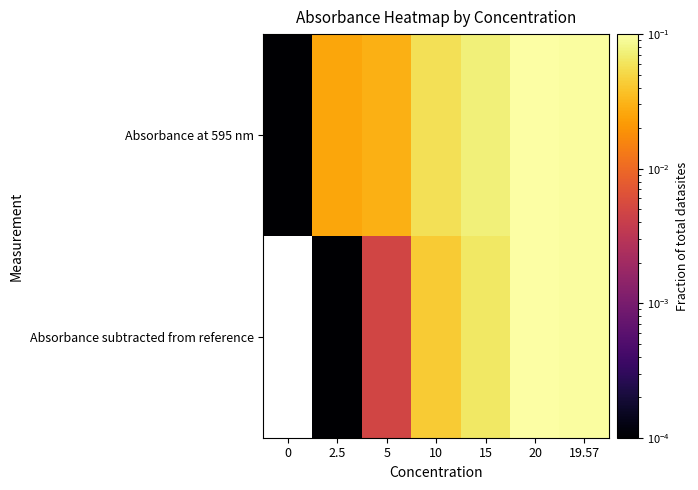

True or false: Absorbance subtracted from reference has a value of 0.0 at 5.

False